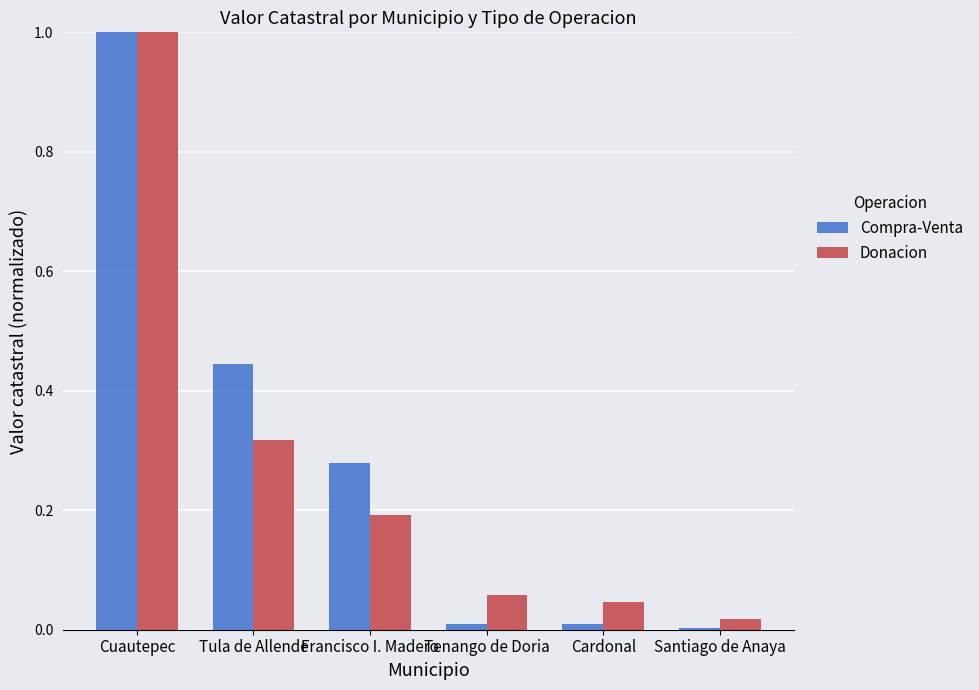

What are all the series names shown in the legend?

Compra-Venta, Donacion